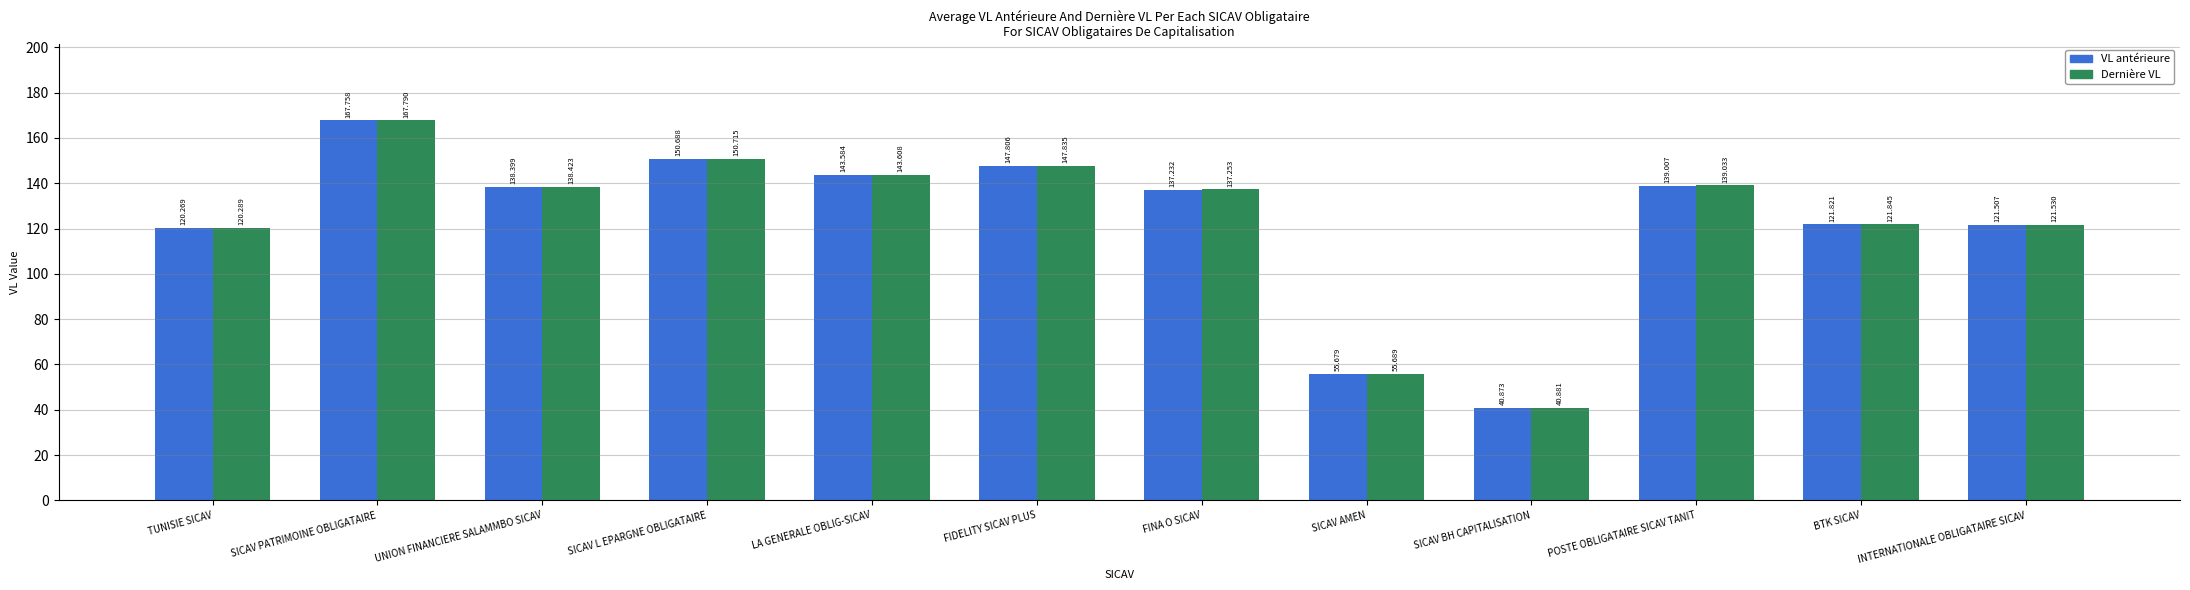

Which category has the lowest value across all series?

SICAV BH CAPITALISATION